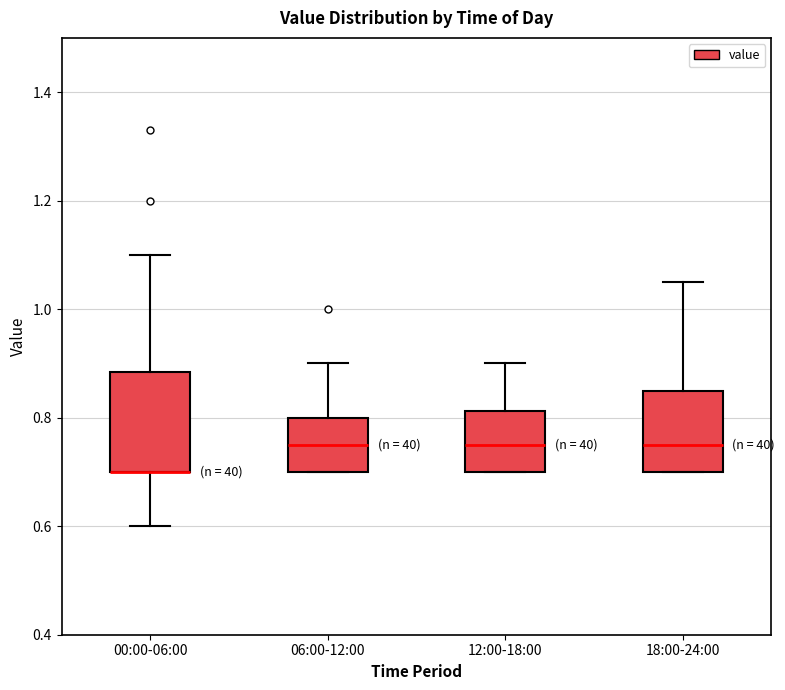

Comparing the boxes themselves (not the whiskers), which one is the tallest?

00:00-06:00